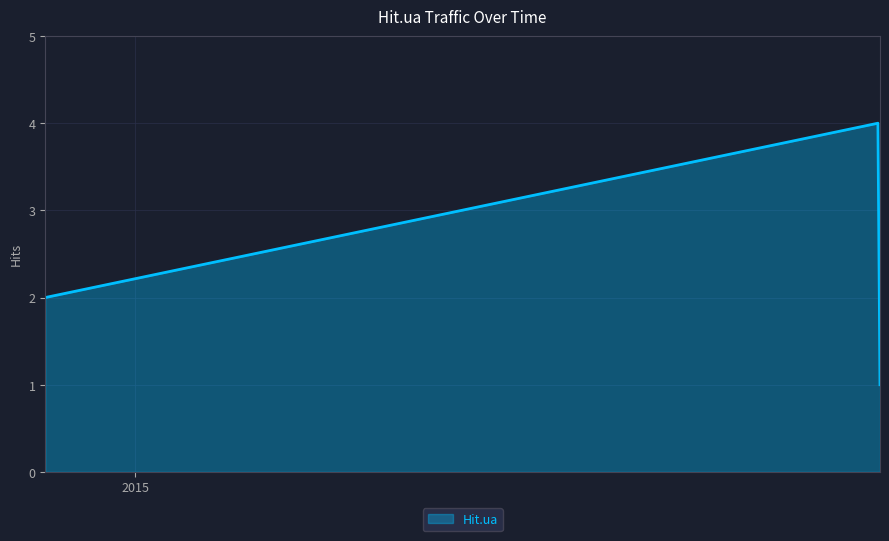

What is the maximum value shown in the chart?

4